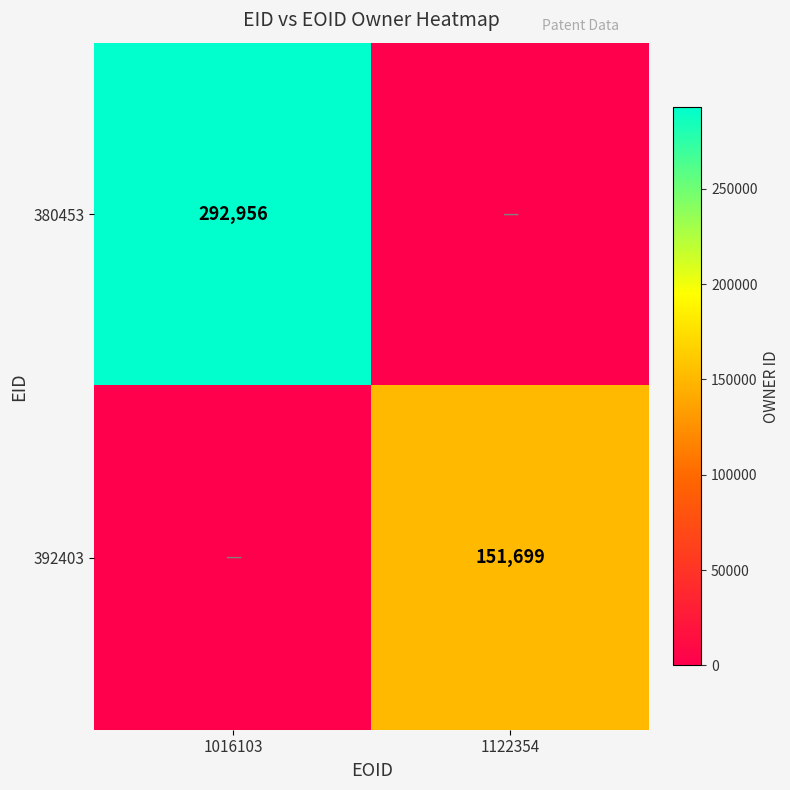

Is it true that 392403 equals 151699 at 1122354?

True